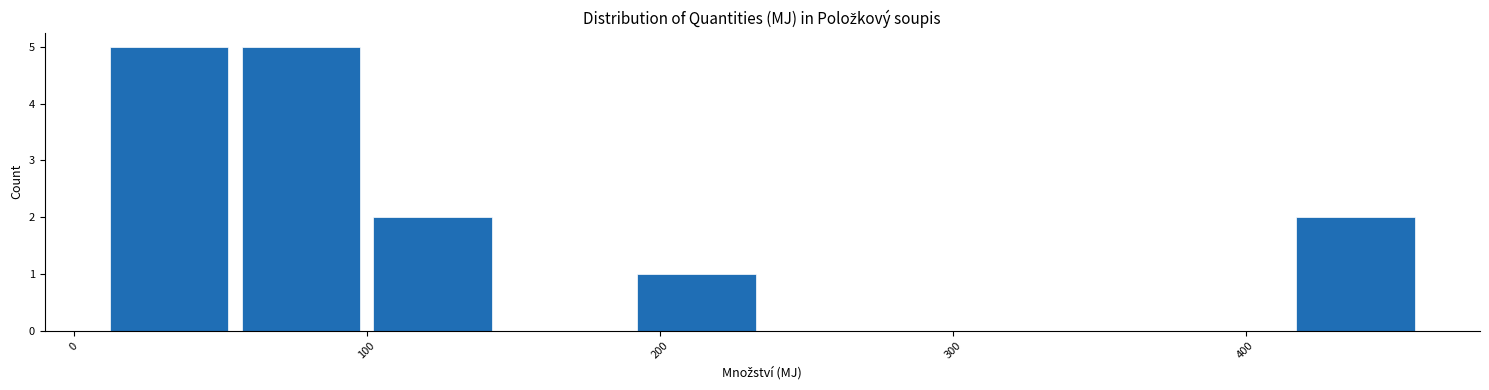

How tall is the bar that spans 415 to 460 on the x-axis? Neither the bar edges nor the heights are printed on the chart, so give them approximately, as read against the axes.

2